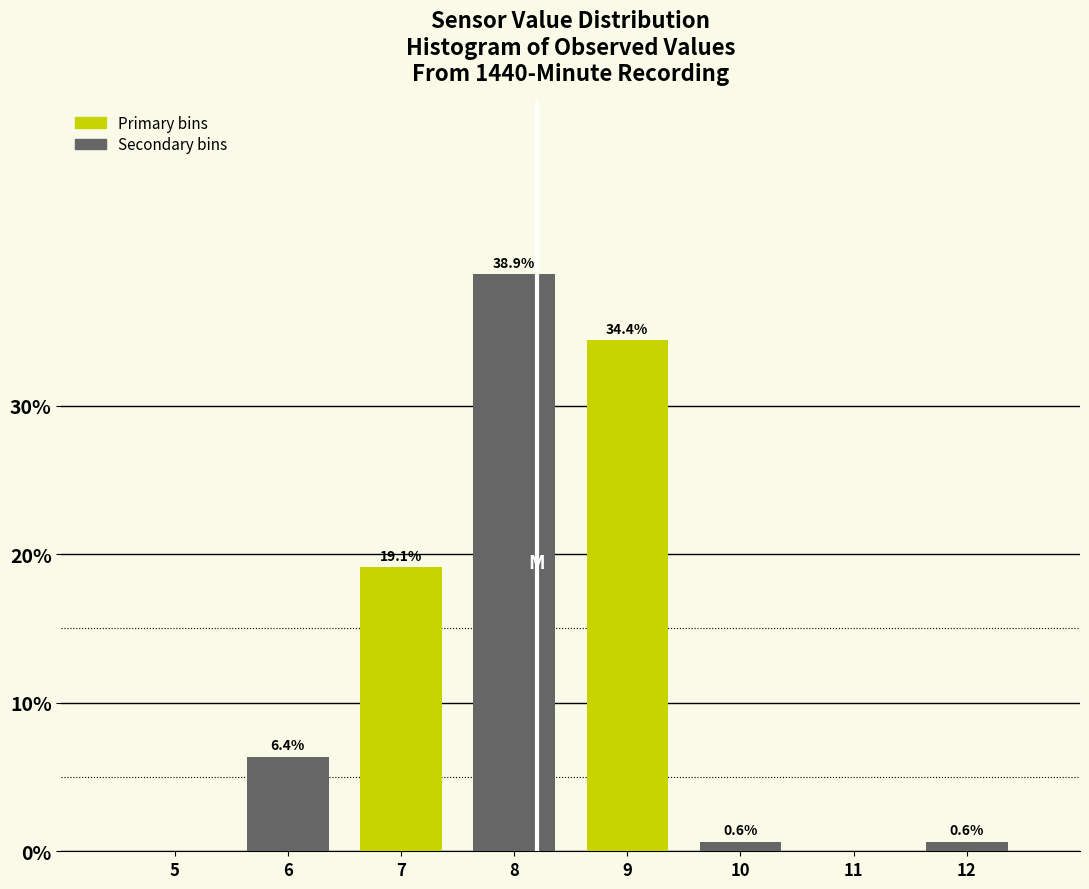

Which category has the highest value across all series?

7